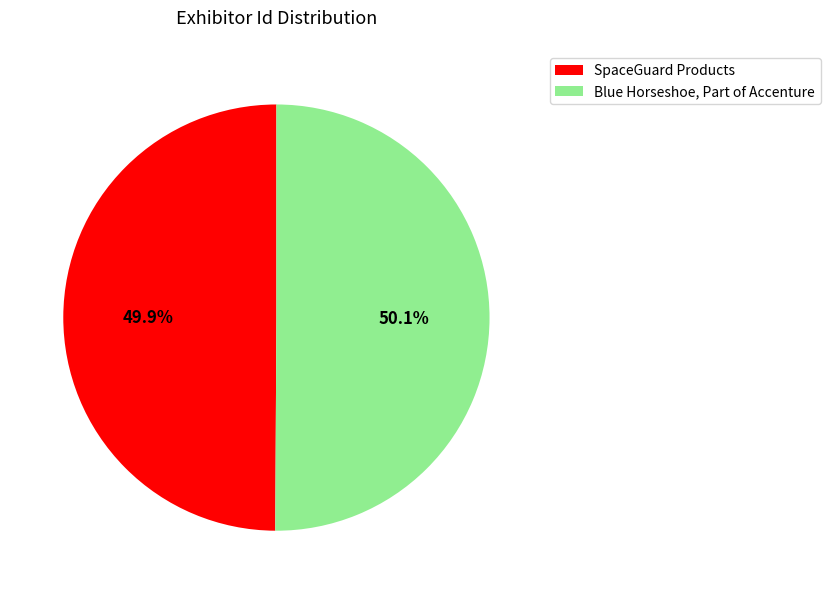

To the nearest percent, what percentage of the pie is SpaceGuard Products?

50%